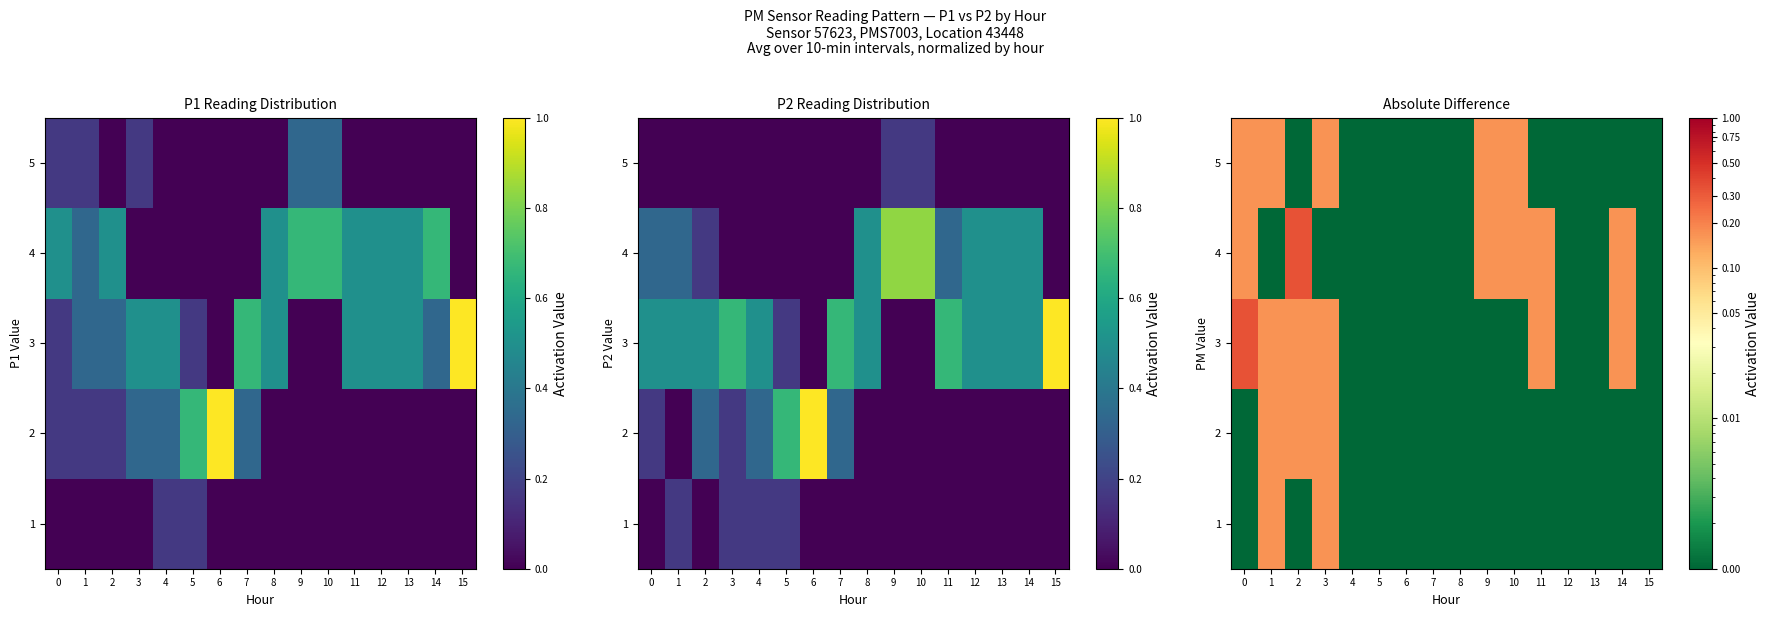

Which series has the largest total across all categories?

3